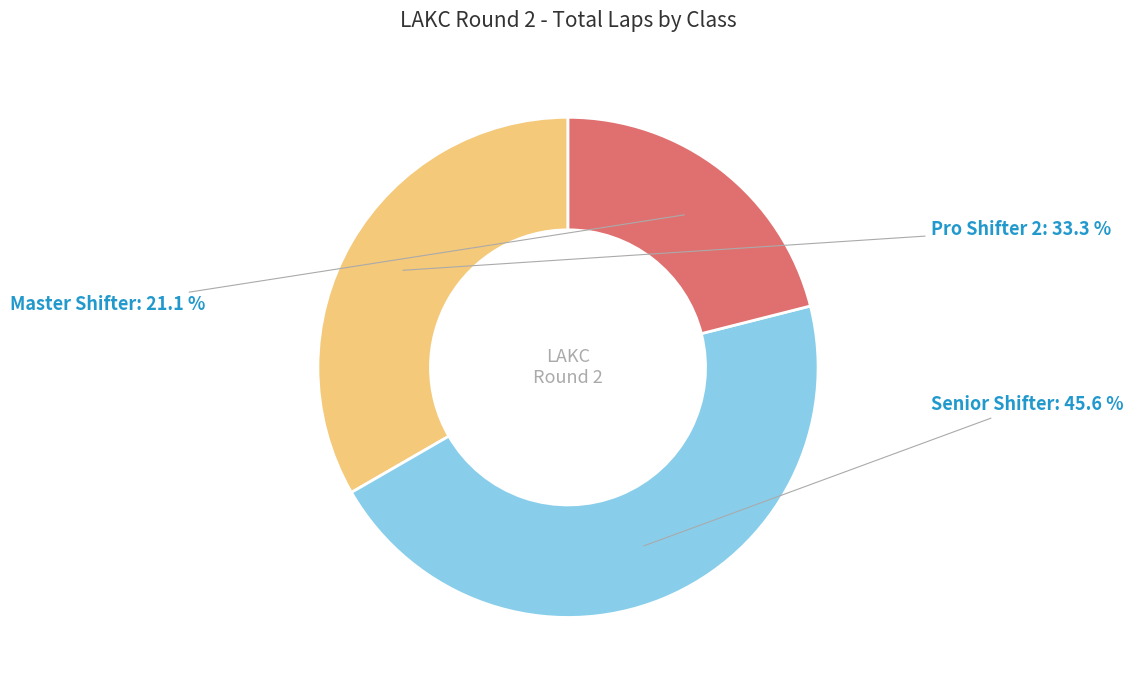

Which category has the biggest portion of the pie?

Senior Shifter